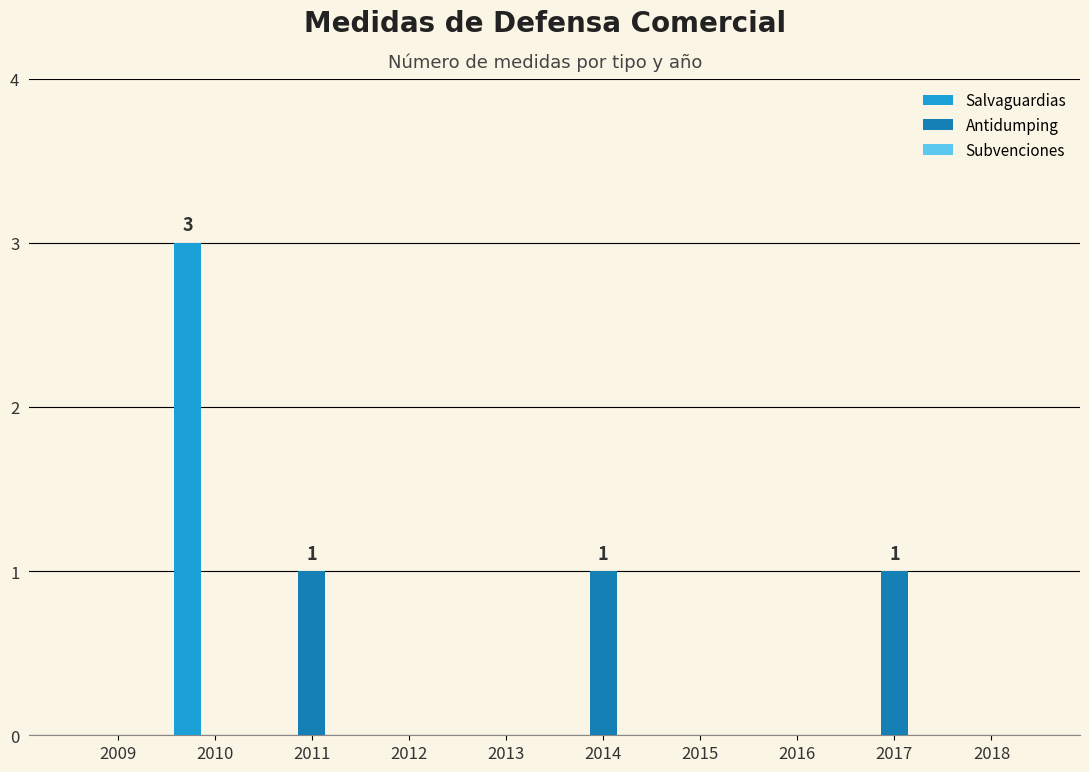

Is it true that Antidumping equals 0 at 2011?

False